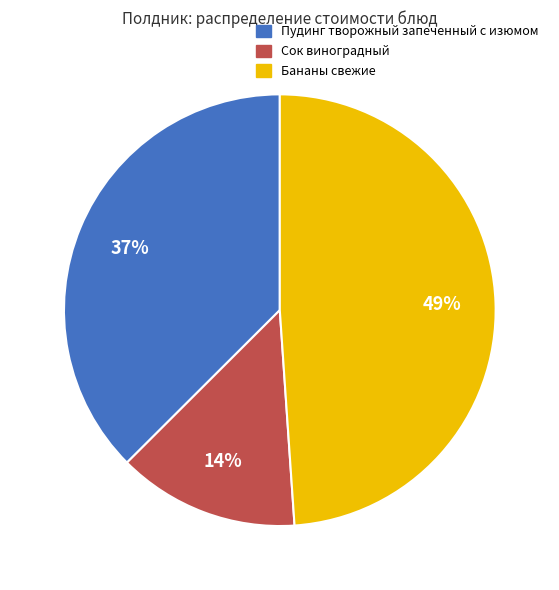

Is Бананы свежие the majority of the pie?

No